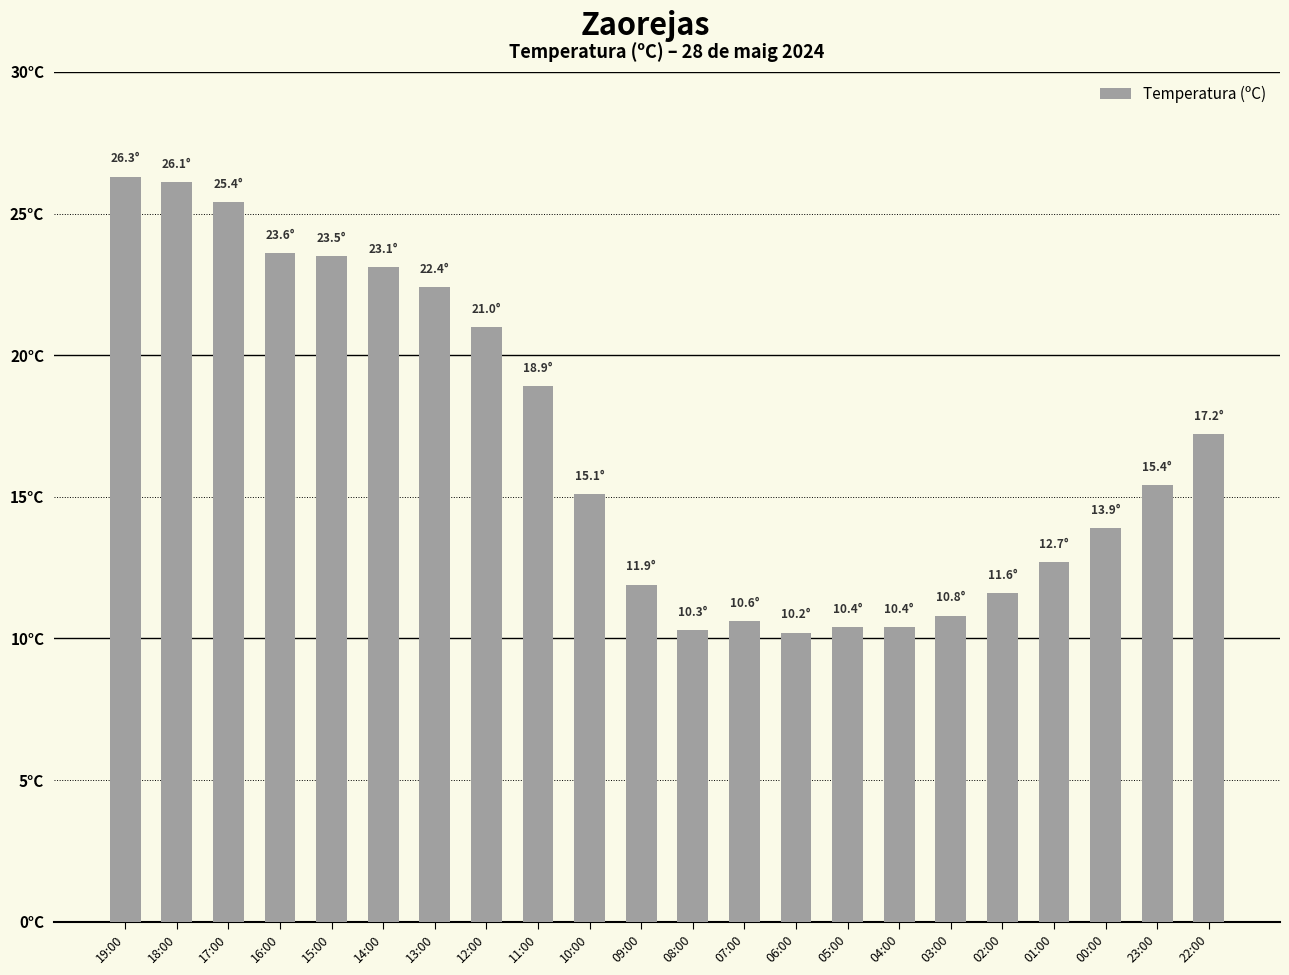

Are the bars horizontal?

No